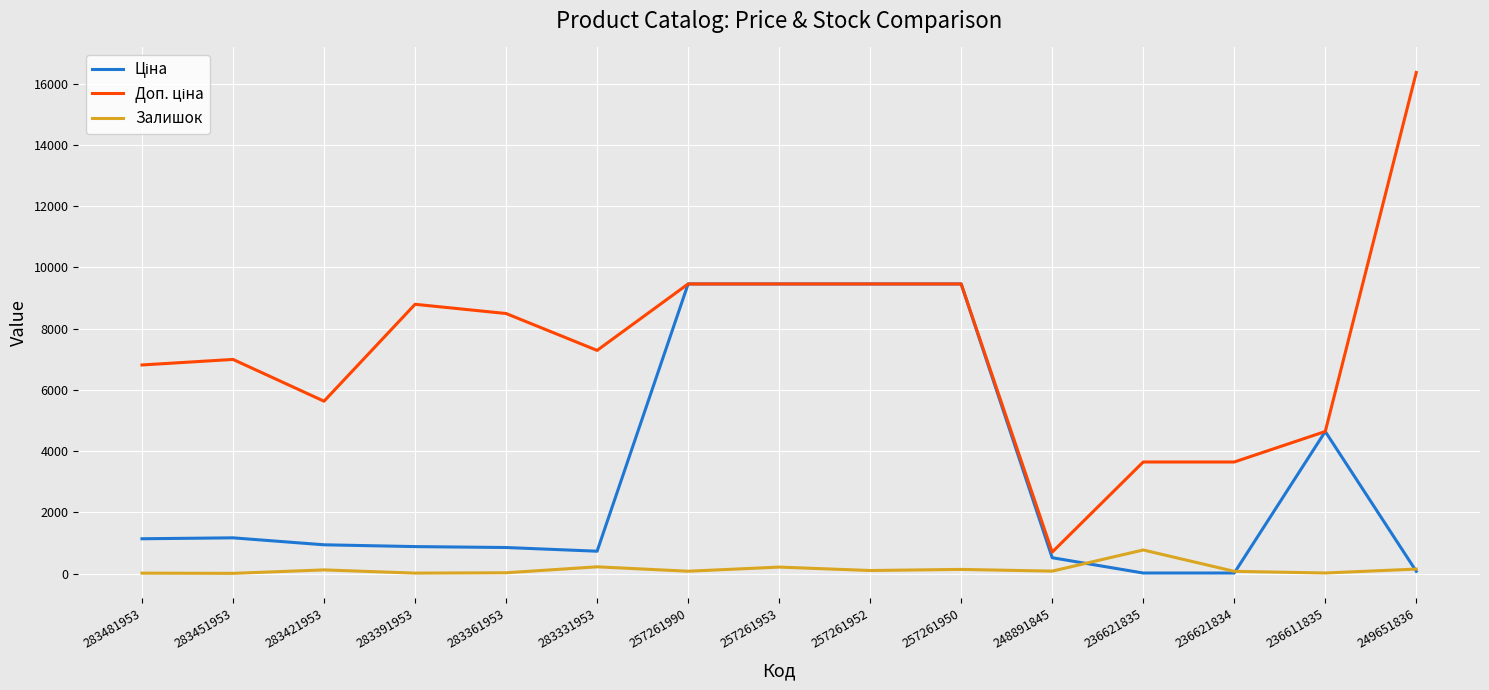

Which label corresponds to the largest value in the chart?

249651836